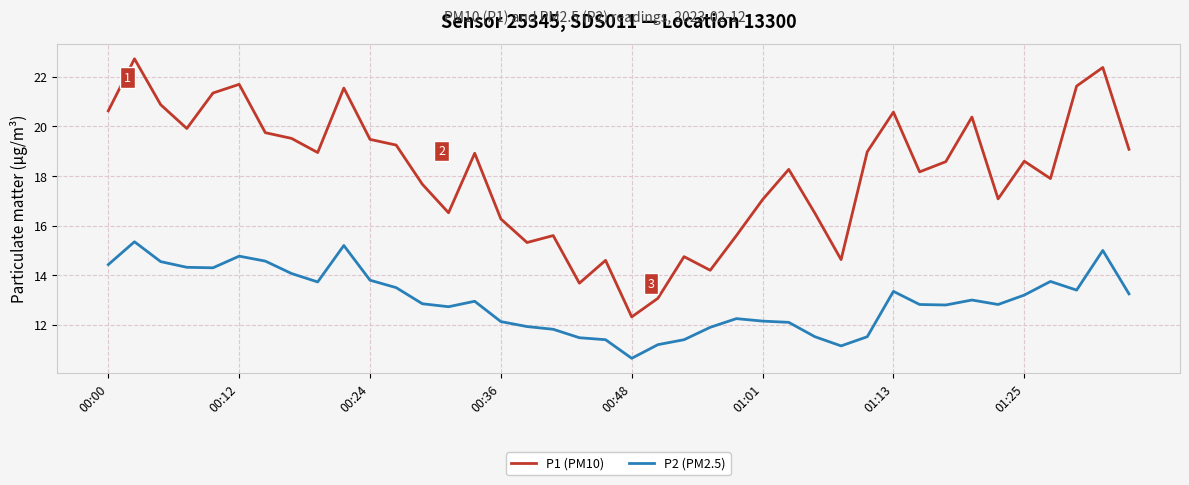

What are all the series names shown in the legend?

P1 (PM10), P2 (PM2.5)